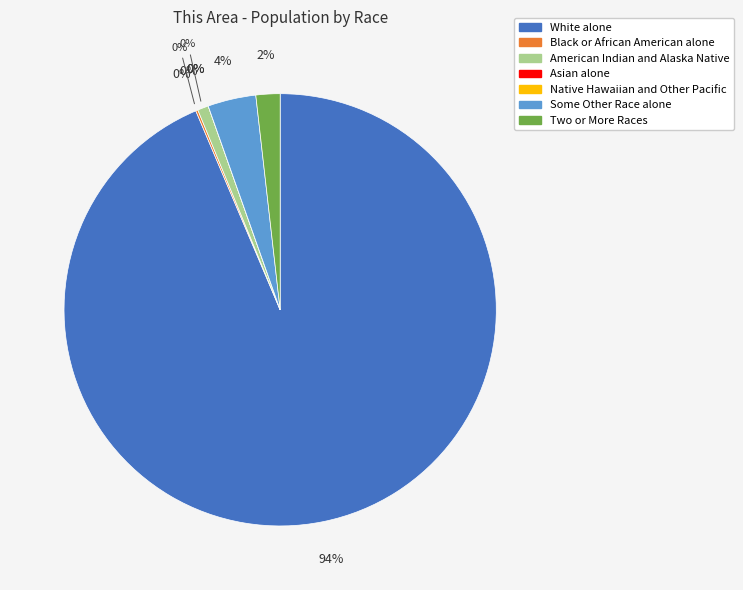

What percentage is NOT represented by Asian alone?

100.0%